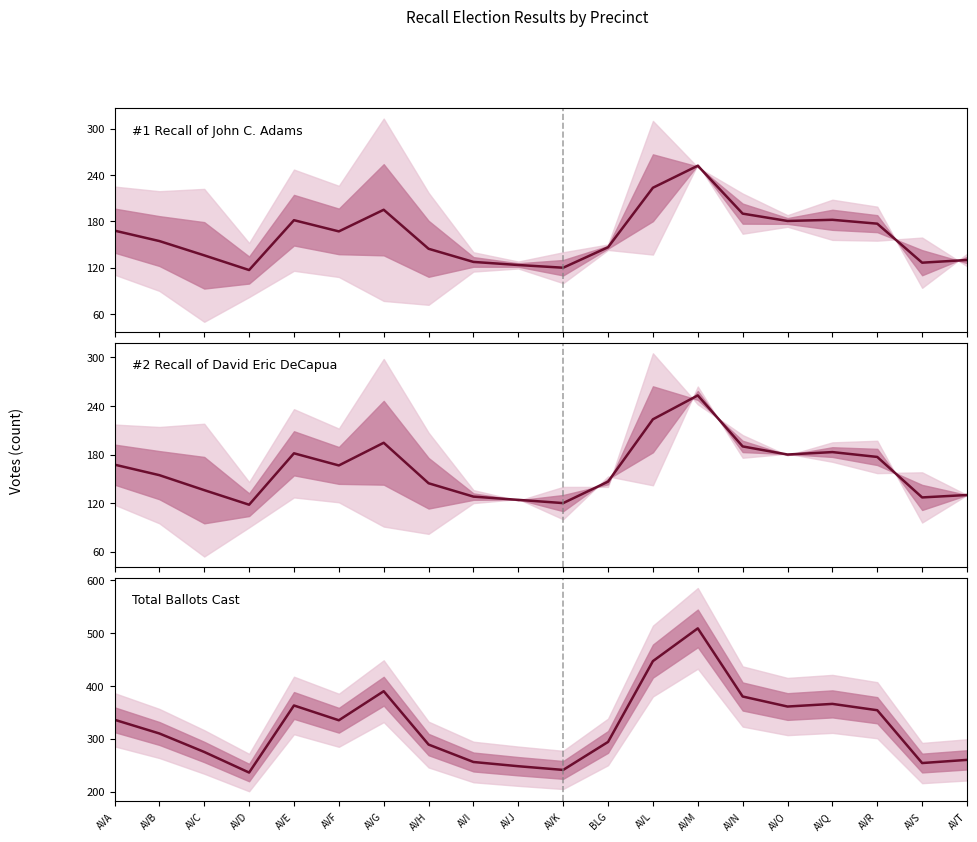

Which has a higher value, AVM or AVL?

AVM